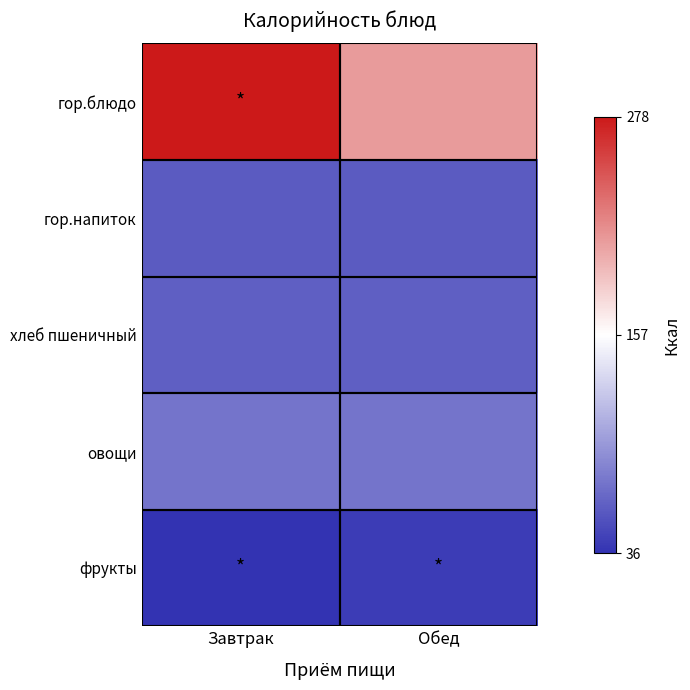

Count the number of categories in the chart.

2